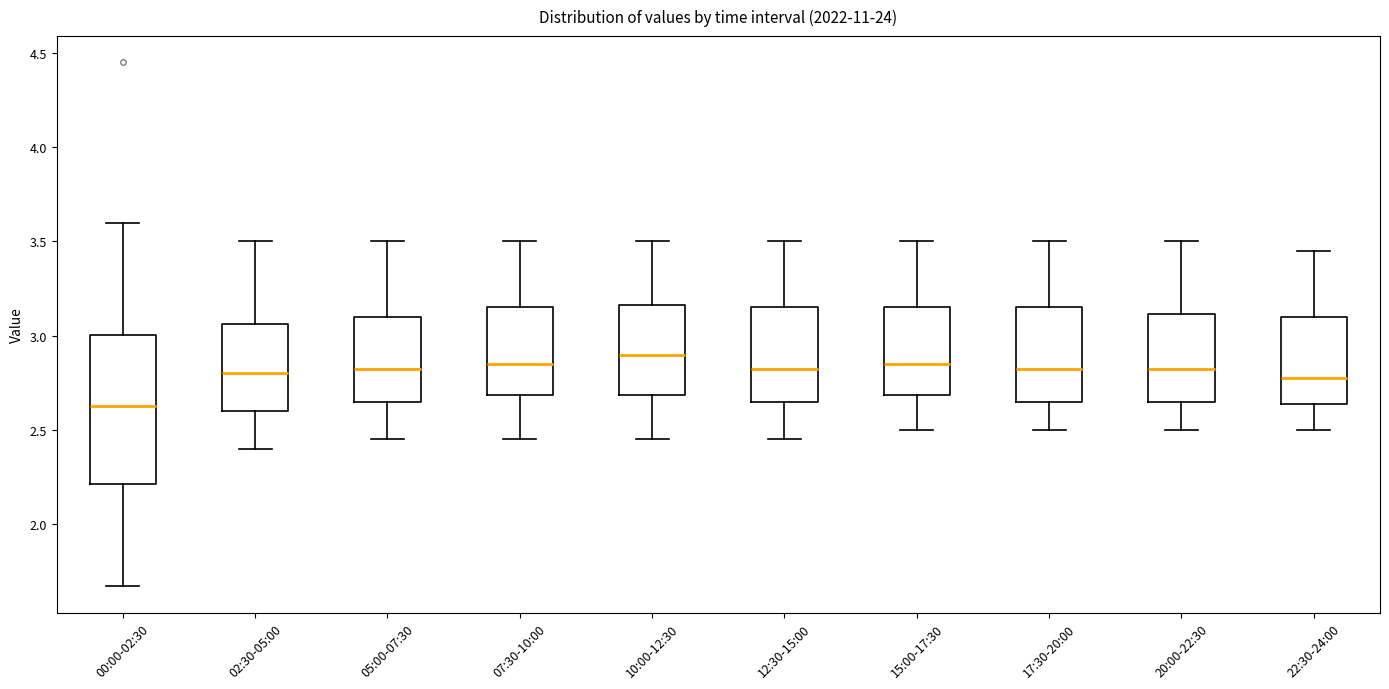

Reading left to right, transcribe this box plot: for each box, give where its median line is, the range the box spans, and where its two whiskers end, as read against the y-axis. The values are not printed on the chart, so give them approximately, as read against the axis.

00:00-02:30: median 2.65, box 2.20 to 3.00, whiskers 1.65 to 3.60
02:30-05:00: median 2.80, box 2.60 to 3.05, whiskers 2.40 to 3.50
05:00-07:30: median 2.85, box 2.65 to 3.10, whiskers 2.45 to 3.50
07:30-10:00: median 2.85, box 2.70 to 3.15, whiskers 2.45 to 3.50
10:00-12:30: median 2.90, box 2.70 to 3.15, whiskers 2.45 to 3.50
12:30-15:00: median 2.85, box 2.65 to 3.15, whiskers 2.45 to 3.50
15:00-17:30: median 2.85, box 2.70 to 3.15, whiskers 2.50 to 3.50
17:30-20:00: median 2.85, box 2.65 to 3.15, whiskers 2.50 to 3.50
20:00-22:30: median 2.85, box 2.65 to 3.10, whiskers 2.50 to 3.50
22:30-24:00: median 2.80, box 2.65 to 3.10, whiskers 2.50 to 3.45